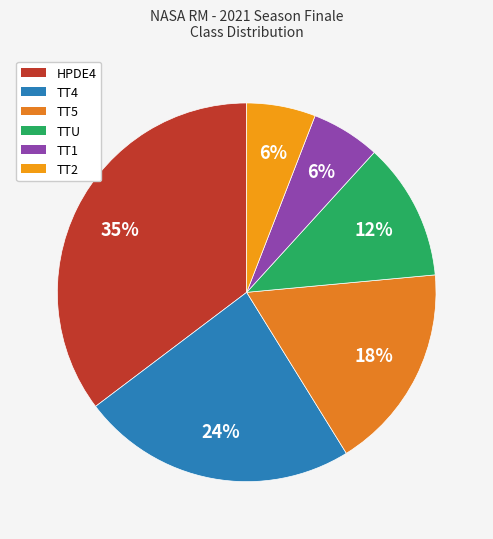

To the nearest percent, what is the difference between the TT4 and TTU slice percentages?

12%